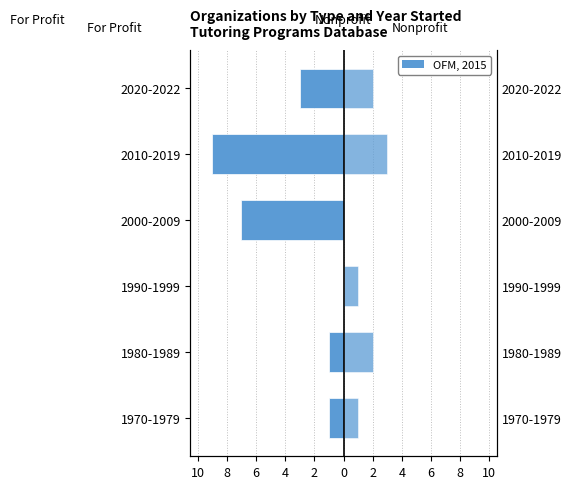

Are the bars grouped side by side (vs. stacked)?

Yes